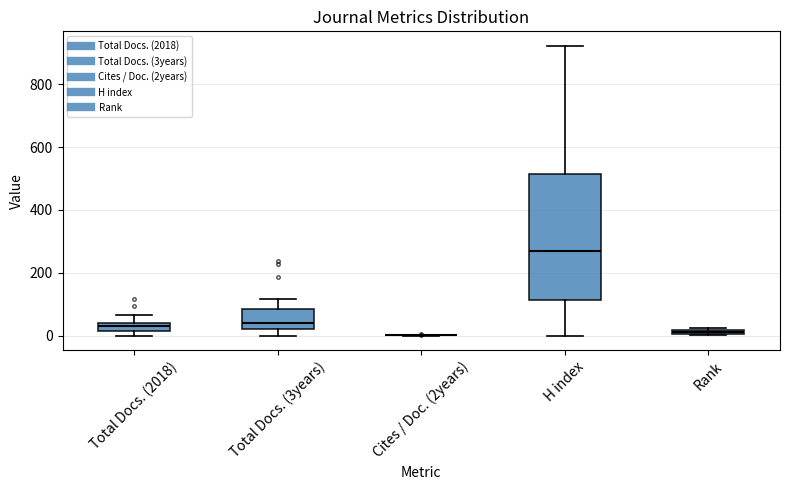

Which box is the tallest, from its lower edge to its upper edge?

H index